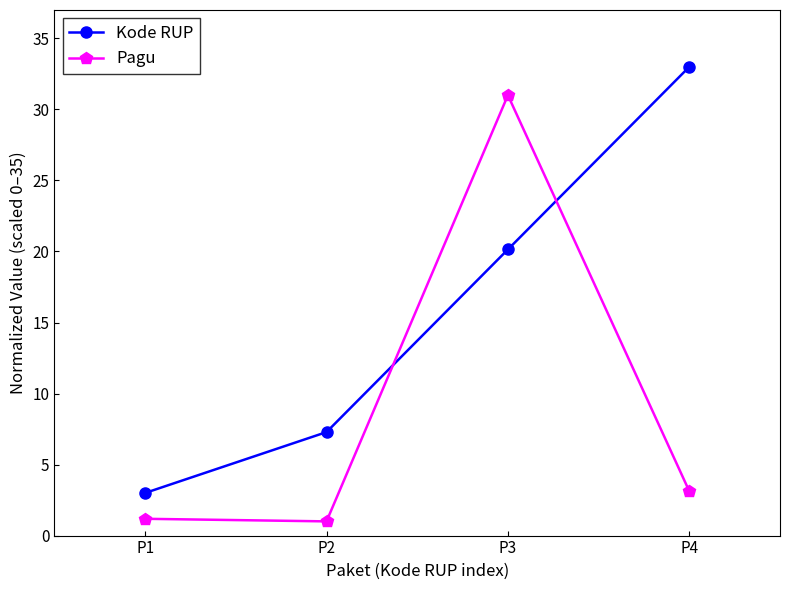

At which category is the sum across all series the highest?

P3